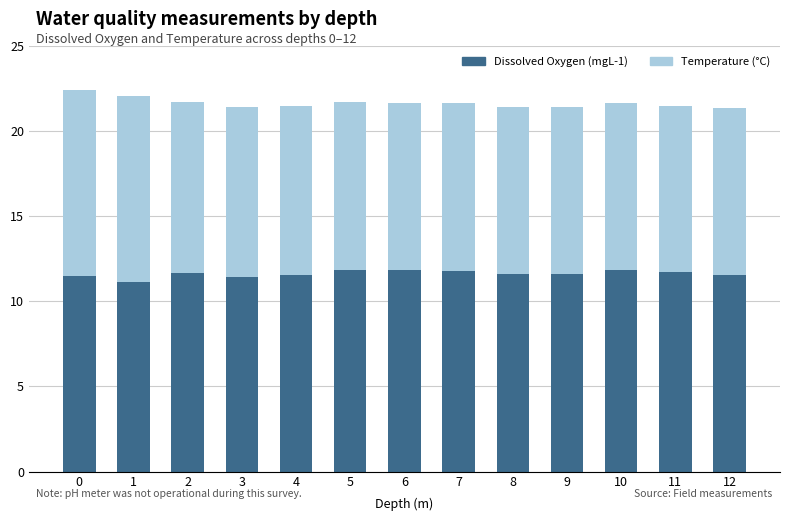

The value of Dissolved Oxygen (mgL-1) at 2 is 3.8. True or false?

False